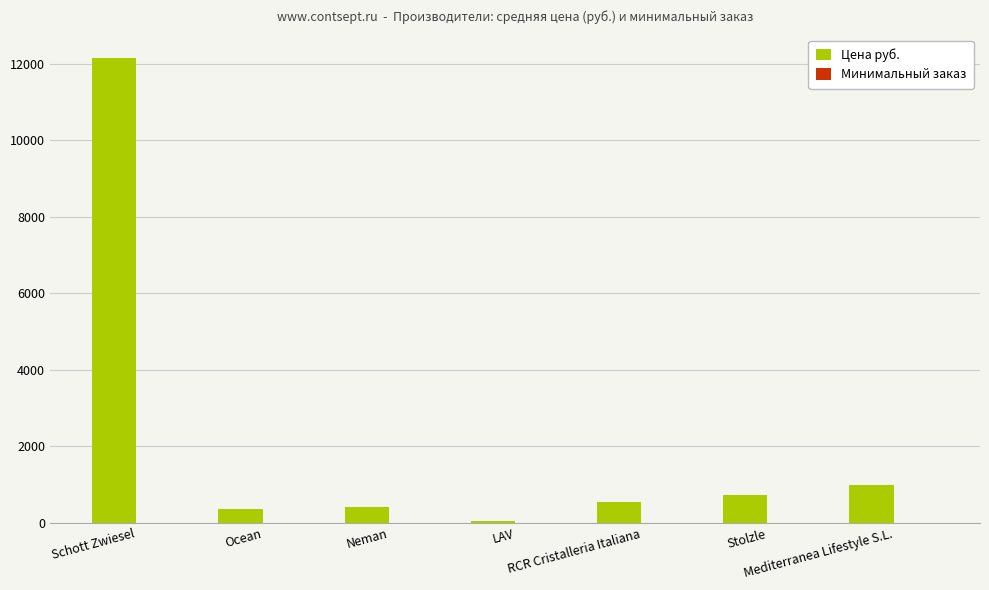

Which series has the largest total across all categories?

Цена руб.